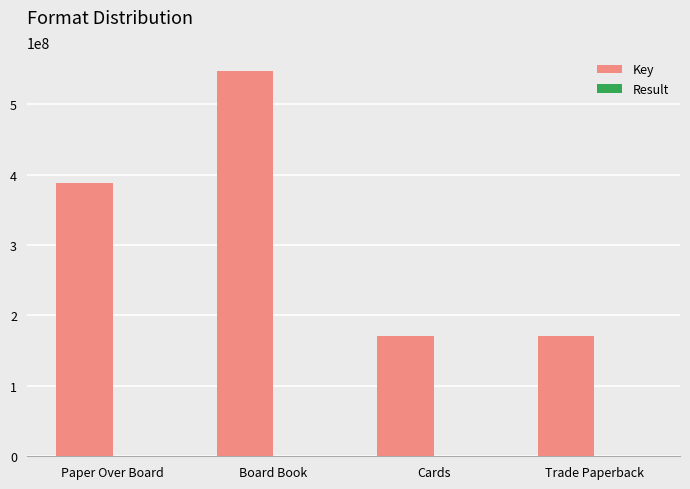

The Key series shows 170505351 at Cards. True or false?

True